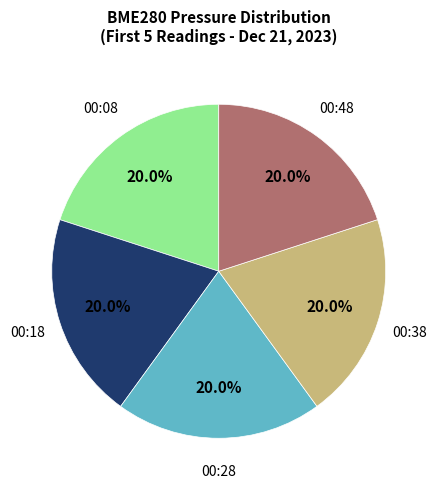

Is there any slice that represents more than half of the pie?

No